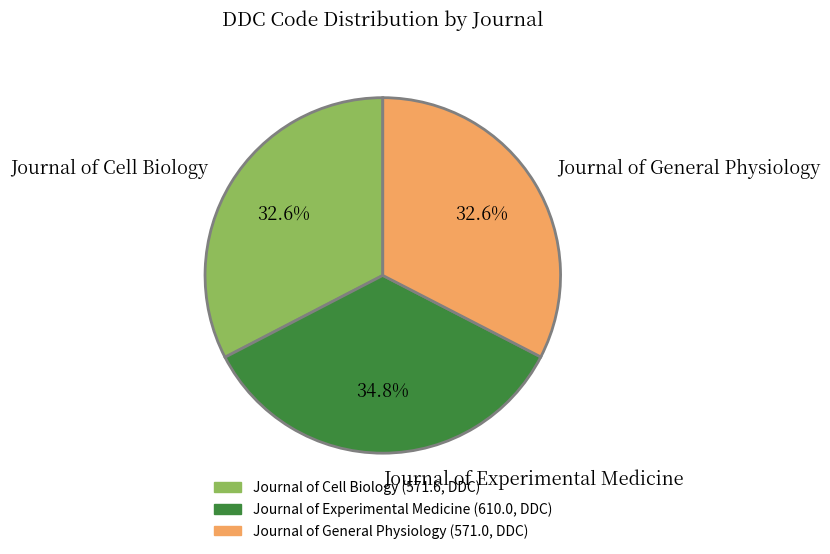

Do Journal of Cell Biology and Journal of General Physiology together represent more than half of the pie?

Yes